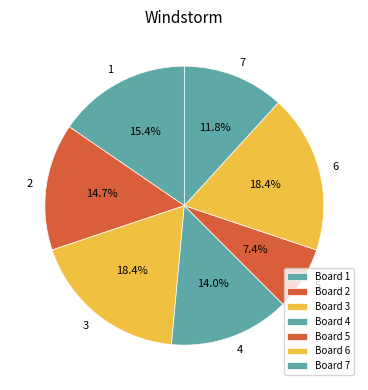

What percentage is NOT represented by 4?

86.0%